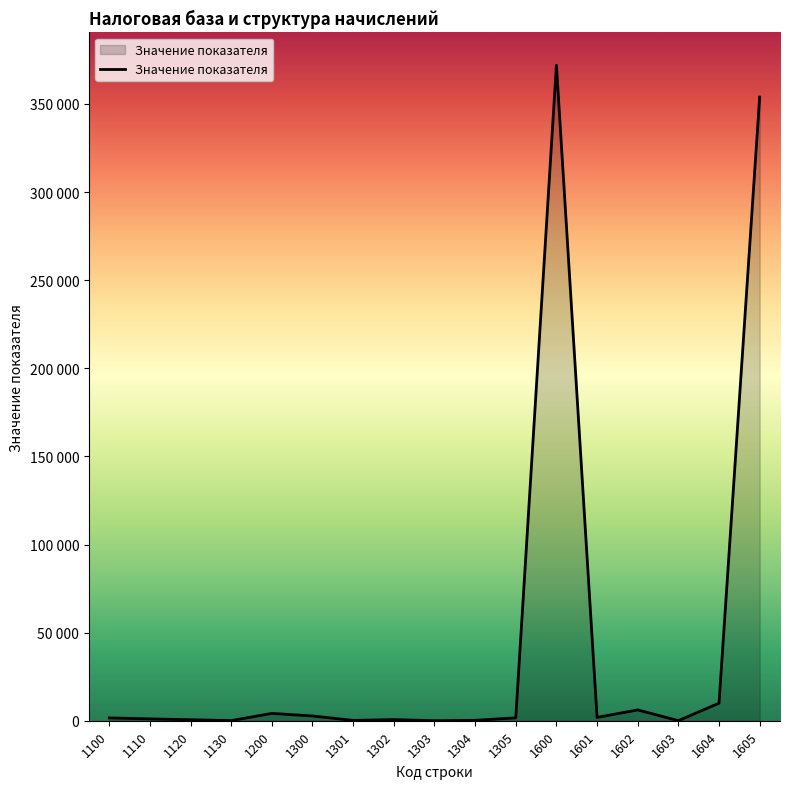

How many points are lower than both their immediate neighbors (excluding endpoints)?

5